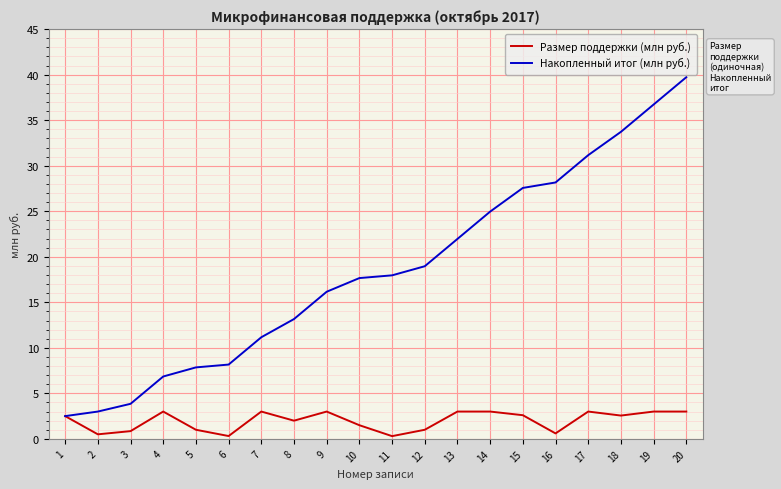

Where does the Накопленный итог (млн руб.) series first go above 17?

10